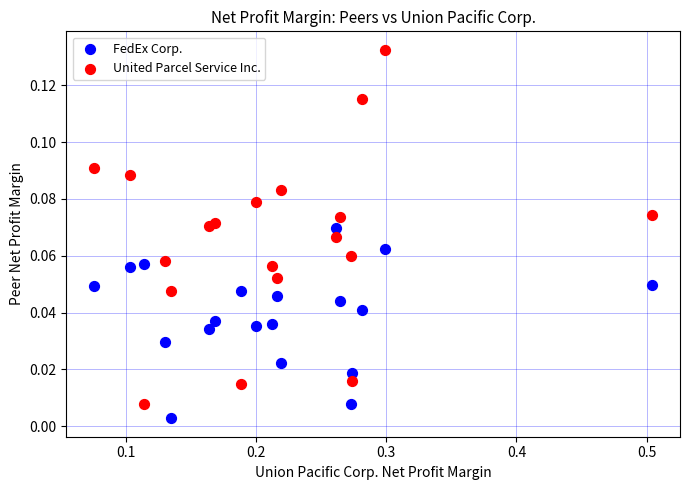

Which series has the widest spread of Y values?

United Parcel Service Inc.